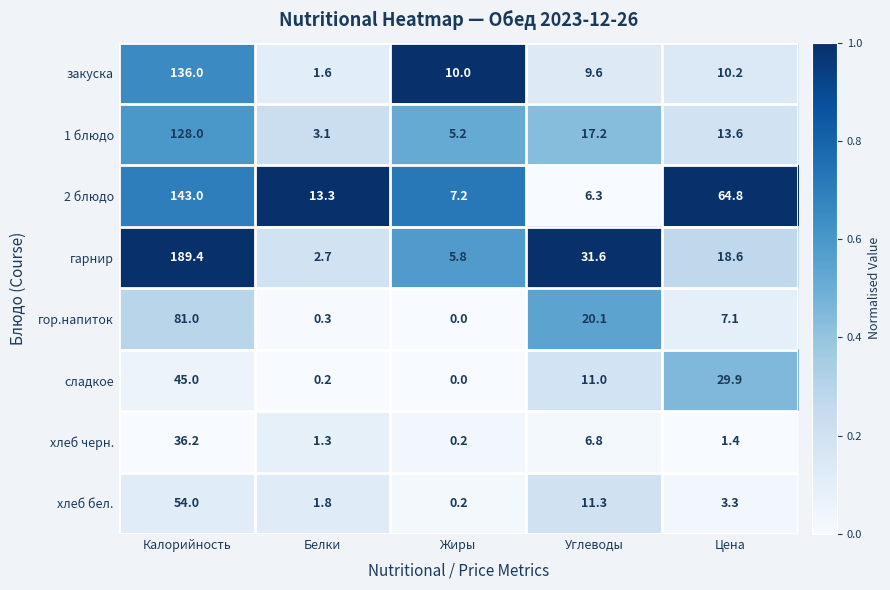

Which series has the widest spread of values?

гарнир